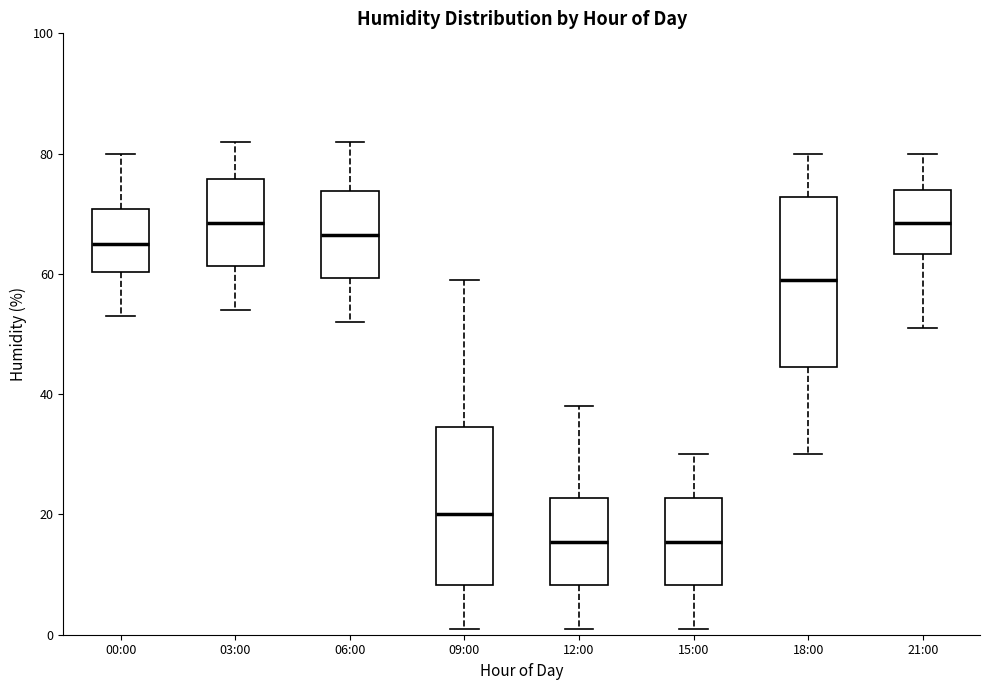

Where is the upper edge of the box for 00:00 on the y-axis? The values are not printed on the chart, so give them approximately, as read against the axis.

70